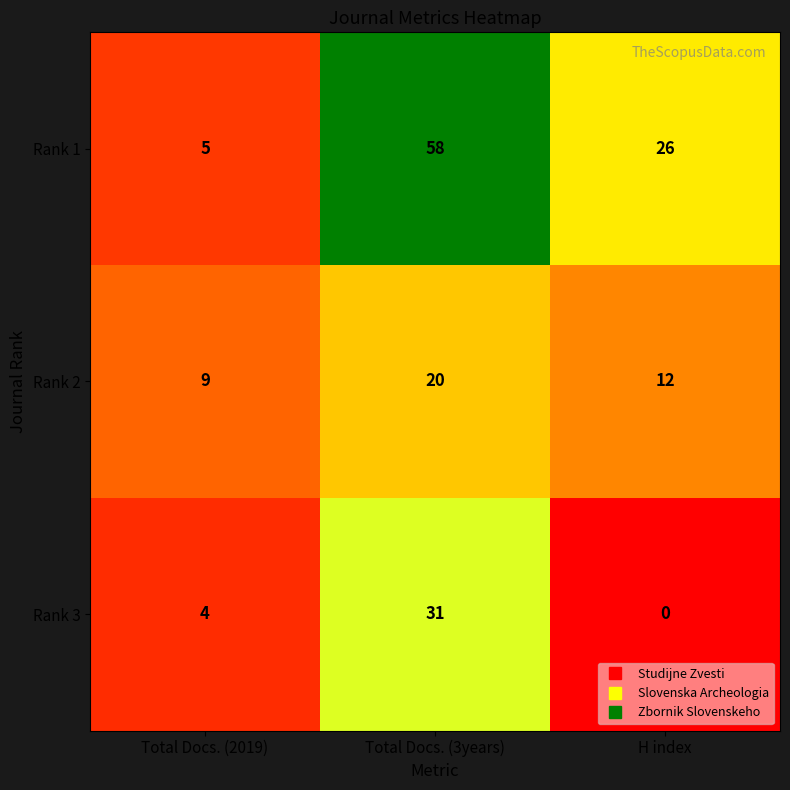

At how many categories does at least one series exceed 23?

2